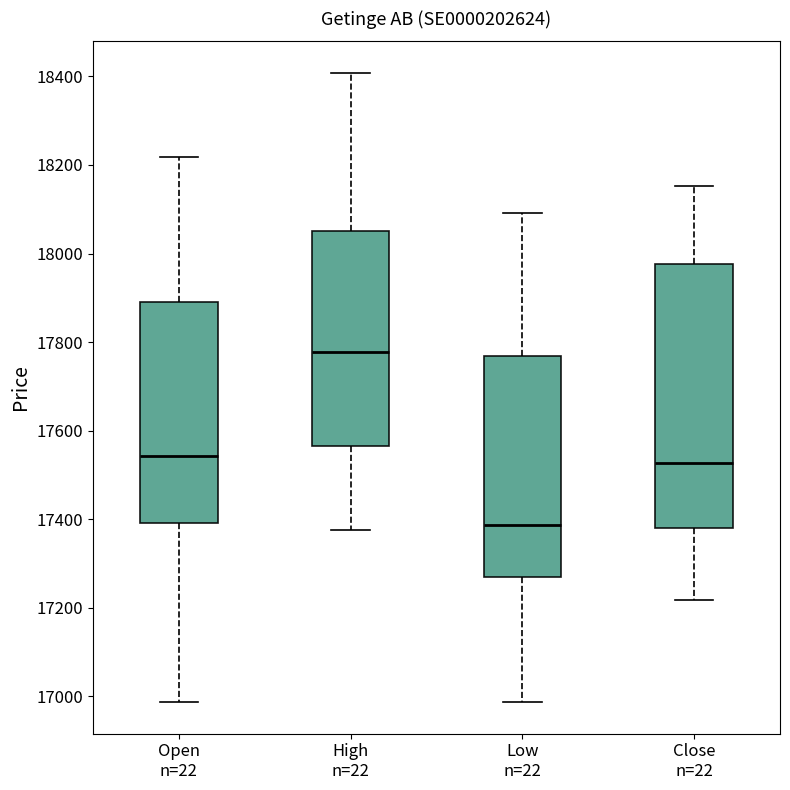

Comparing the boxes themselves (not the whiskers), which one is the tallest?

Close n=22